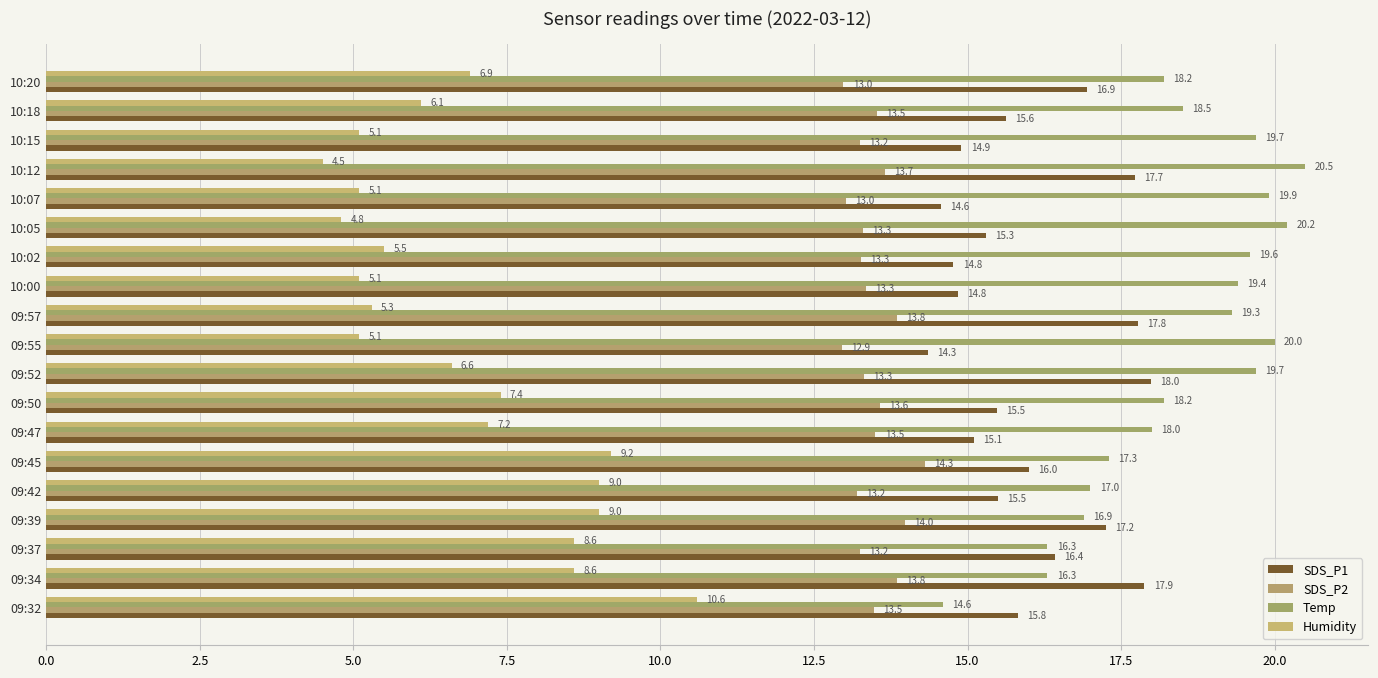

Count the number of categories in the chart.

19